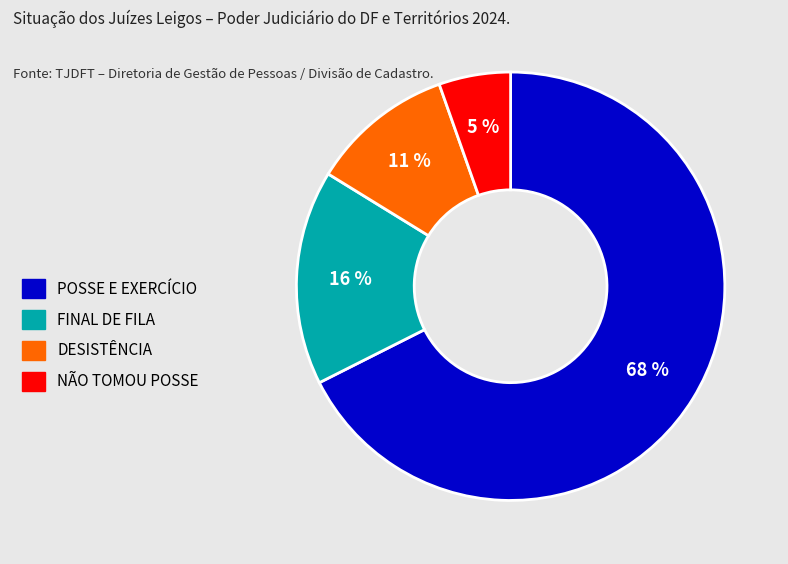

Combined, do FINAL DE FILA and POSSE E EXERCÍCIO account for over 50%?

Yes